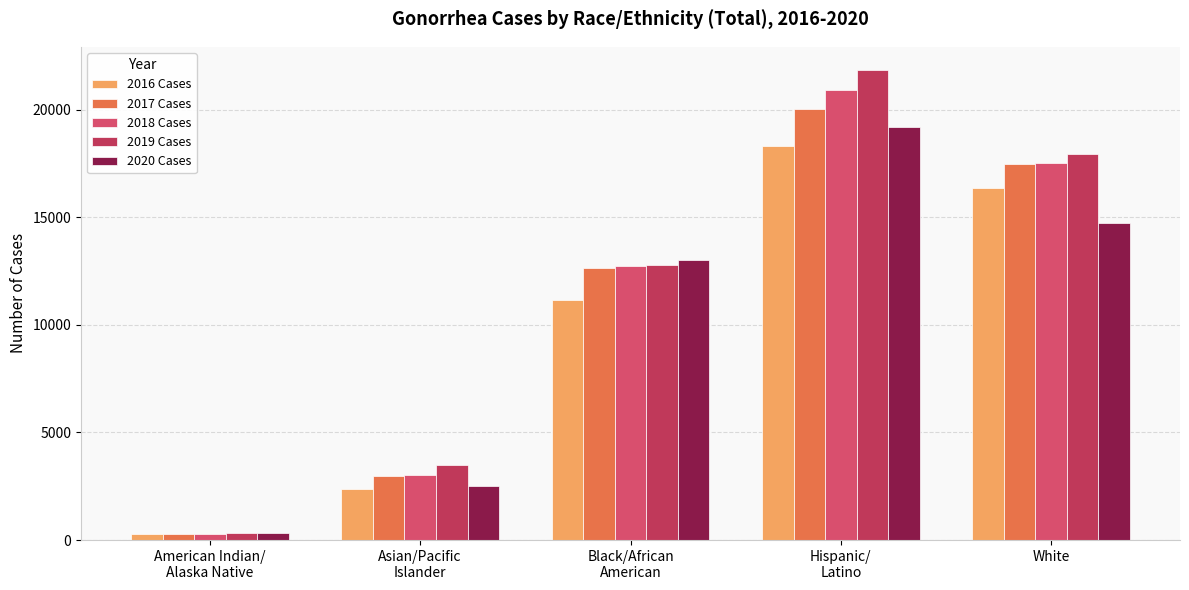

At Asian/Pacific
Islander, list the series in order from largest to smallest.

2019 Cases, 2018 Cases, 2017 Cases, 2020 Cases, 2016 Cases